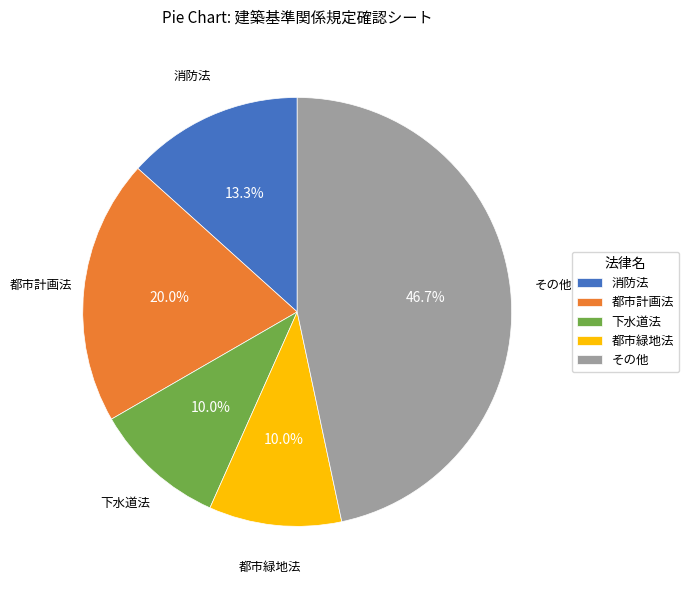

How much of the chart is everything except 消防法?

86.7%